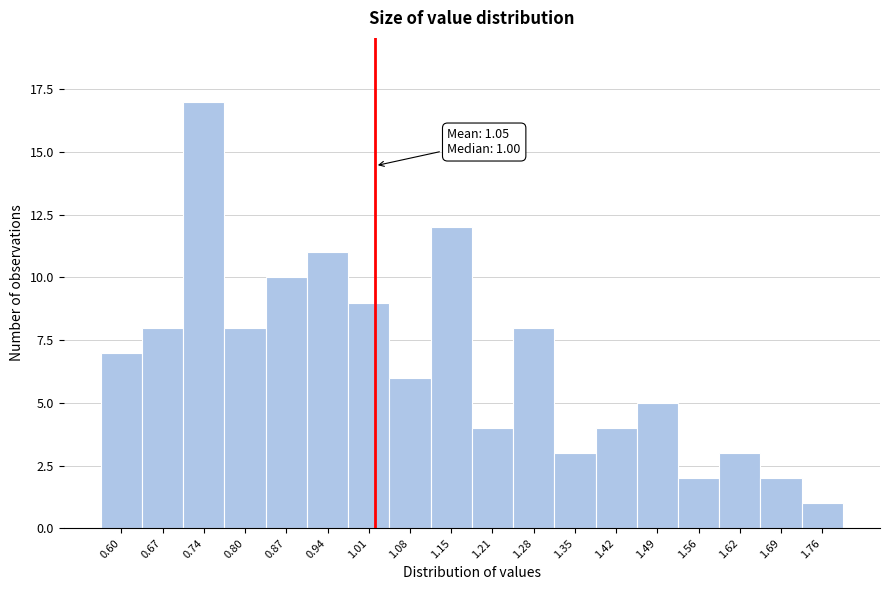

Reading right to left, list all the values displayed in this chart.

1	2	3	2	5	4	3	8	4	12	6	9	11	10	8	17	8	7